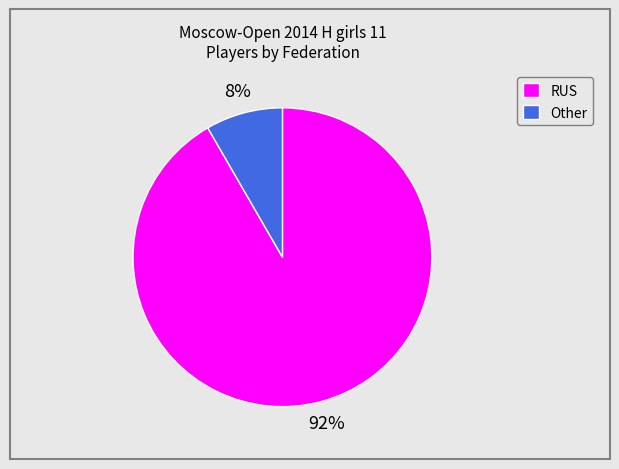

How many slices are in this pie chart?

2